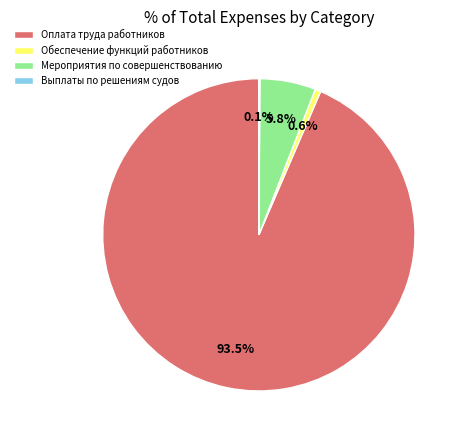

Which category has the biggest portion of the pie?

Оплата труда работников